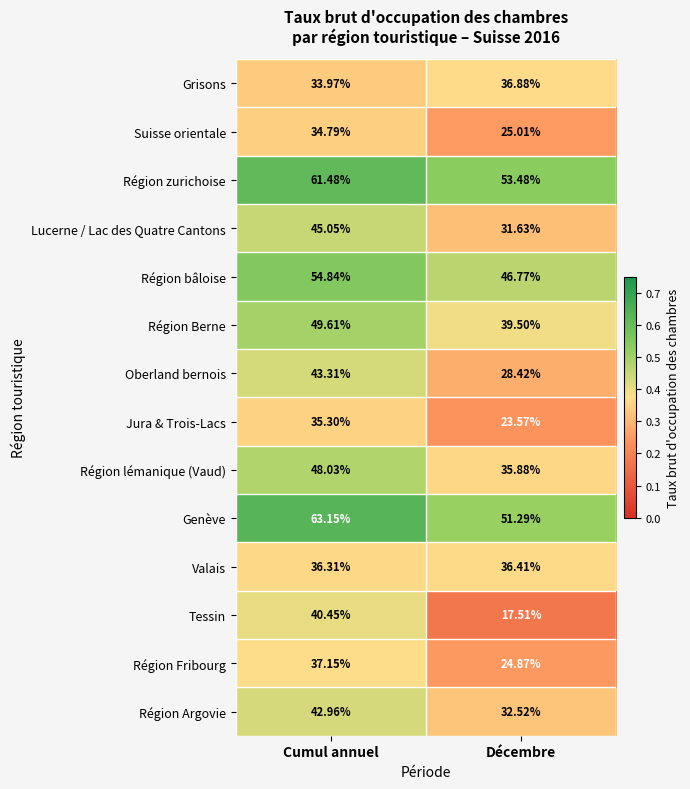

Between Cumul annuel and Décembre, which series saw the biggest shift?

Tessin